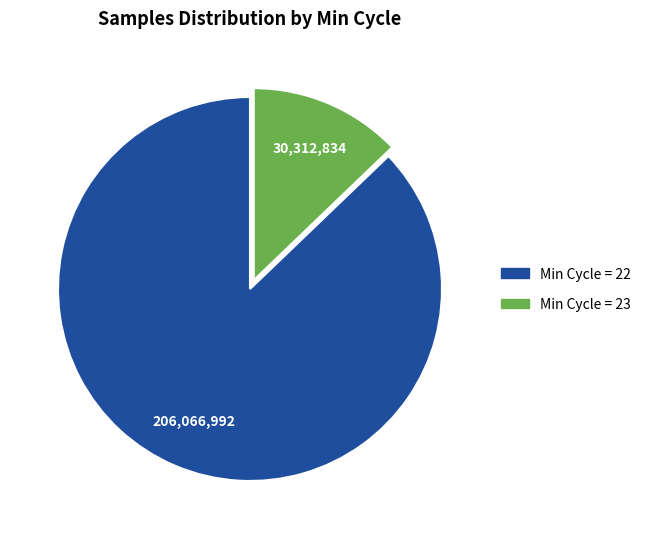

Does any single category account for the majority?

Yes